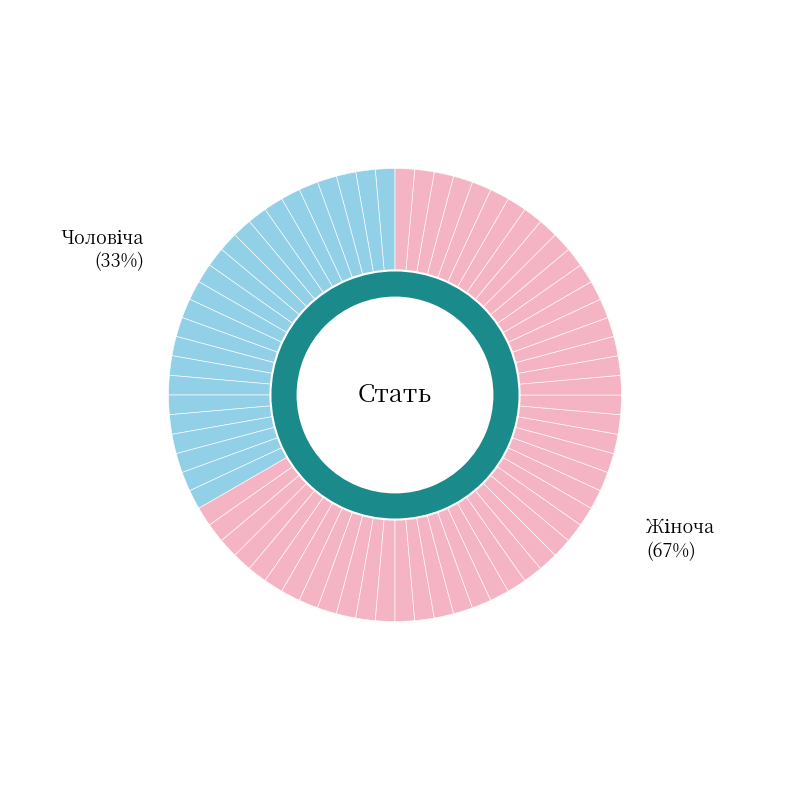

The Жіноча slice represents 67% of the pie. True or false?

True